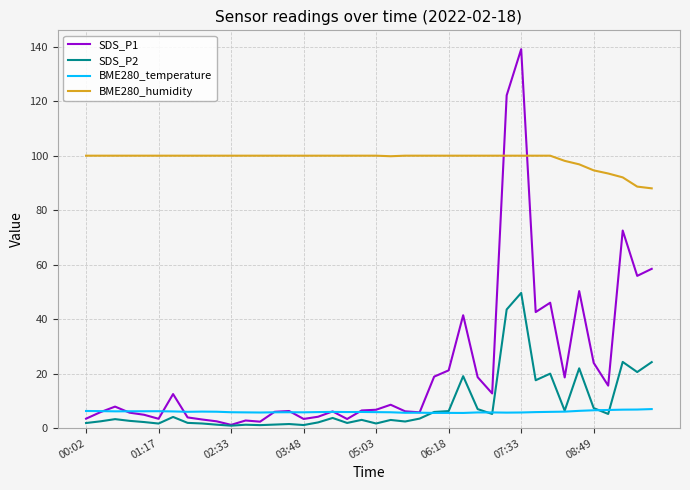

Which series has the widest spread of values?

SDS_P1